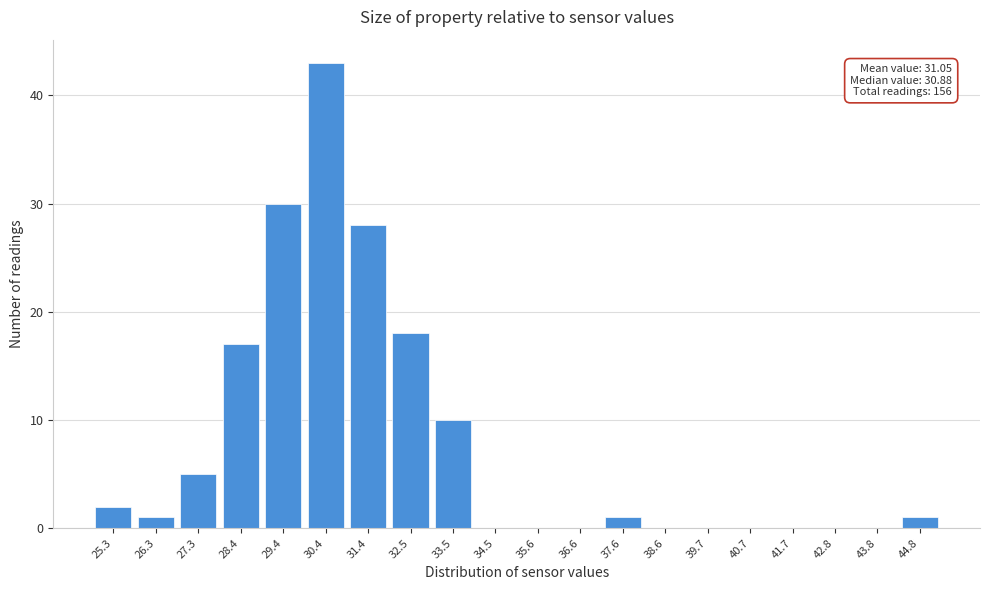

Reading left to right, transcribe all the data shown in this chart.

25.3=2	26.3=1	27.3=5	28.4=17	29.4=30	30.4=43	31.4=28	32.5=18	33.5=10	34.5=0	35.6=0	36.6=0	37.6=1	38.6=0	39.7=0	40.7=0	41.7=0	42.8=0	43.8=0	44.8=1